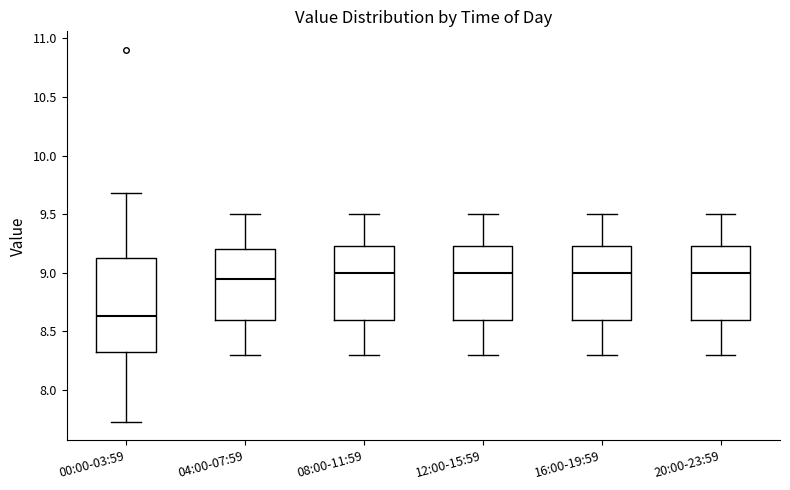

Reading left to right, transcribe this box plot: for each box, give where its median line is, the range the box spans, and where its two whiskers end, as read against the y-axis. The values are not printed on the chart, so give them approximately, as read against the axis.

00:00-03:59: median 8.65, box 8.30 to 9.15, whiskers 7.75 to 9.70
04:00-07:59: median 8.95, box 8.60 to 9.20, whiskers 8.30 to 9.50
08:00-11:59: median 9.00, box 8.60 to 9.25, whiskers 8.30 to 9.50
12:00-15:59: median 9.00, box 8.60 to 9.25, whiskers 8.30 to 9.50
16:00-19:59: median 9.00, box 8.60 to 9.25, whiskers 8.30 to 9.50
20:00-23:59: median 9.00, box 8.60 to 9.25, whiskers 8.30 to 9.50